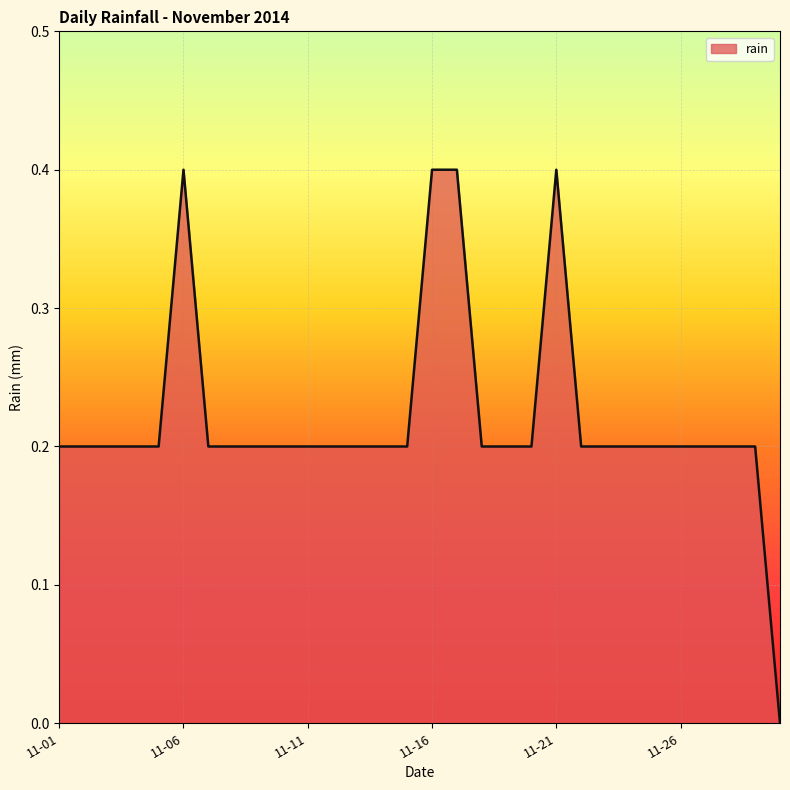

What is the greatest value displayed?

0.4